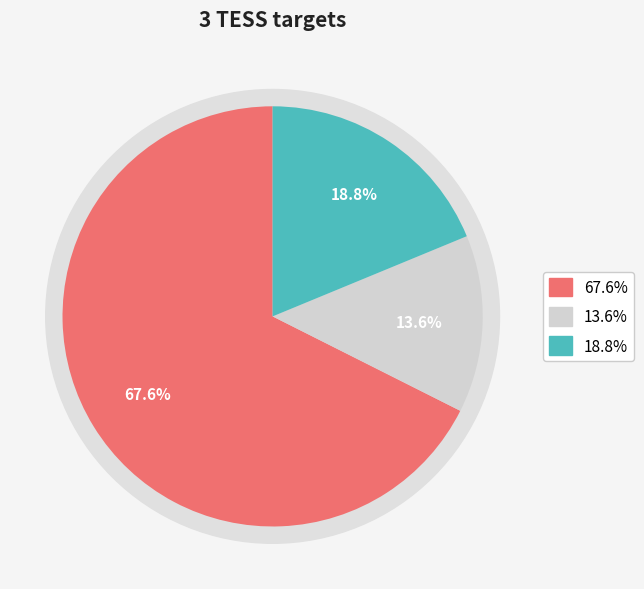

What portion of the pie excludes 149603524?

81.2%